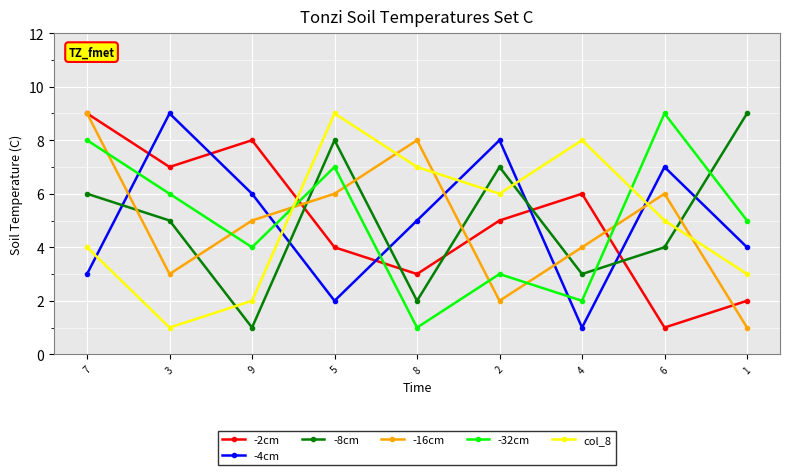

Is it true that col_8 equals 9 at 2?

False